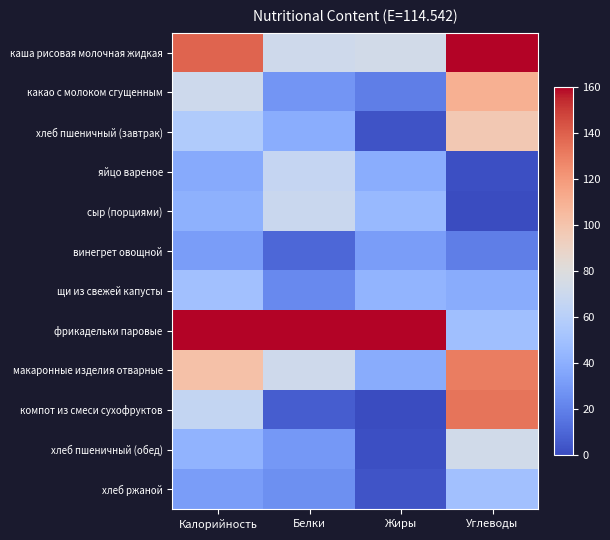

Which has a higher value, Белки or Калорийность?

Калорийность